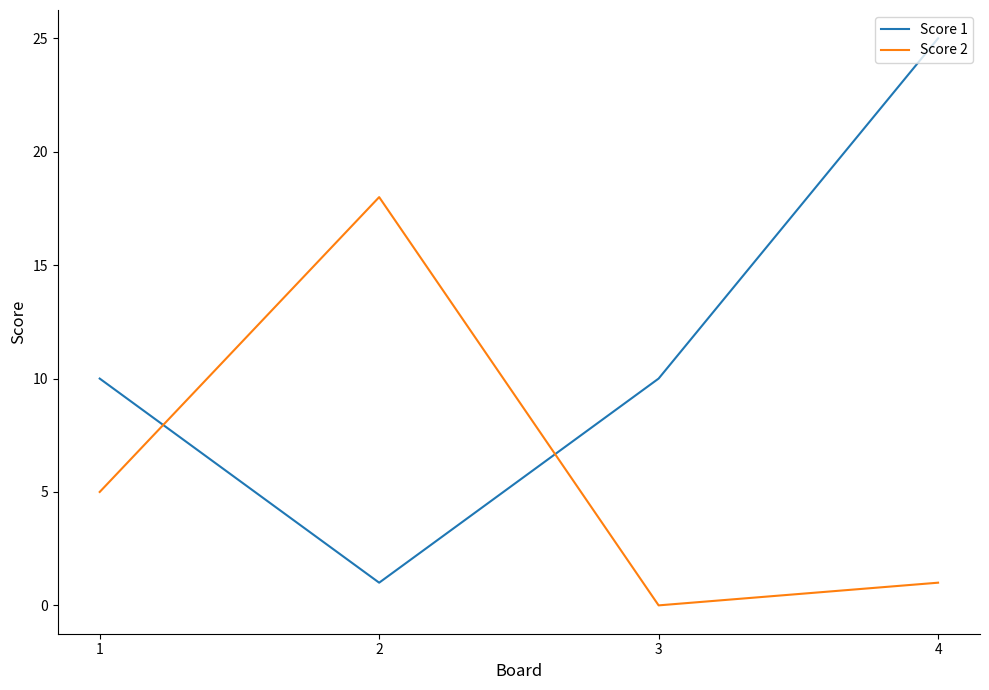

Is it true that Score 1 equals 10 at 3?

True